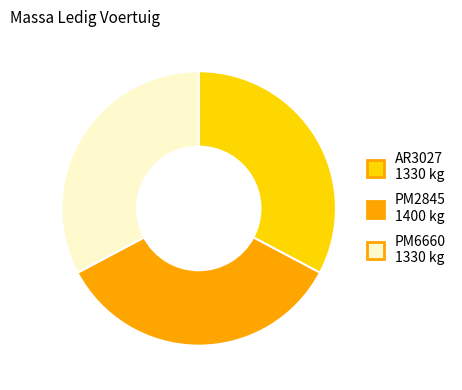

Is it true that PM6660 1330 kg is 38% of the pie?

False